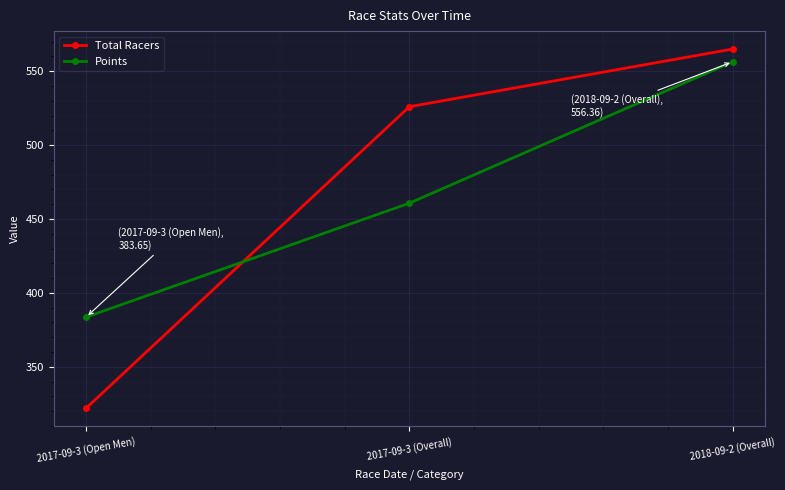

Is it true that Total Racers equals 160.9 at 2017-09-3 (Open Men)?

False